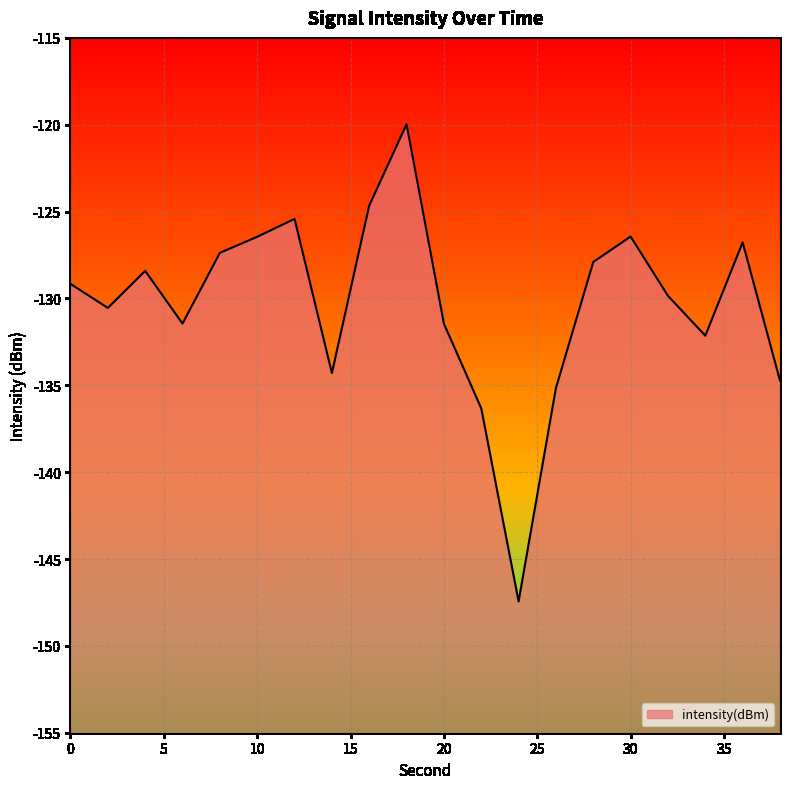

True or false: the data shows -127.9 at 28.

True